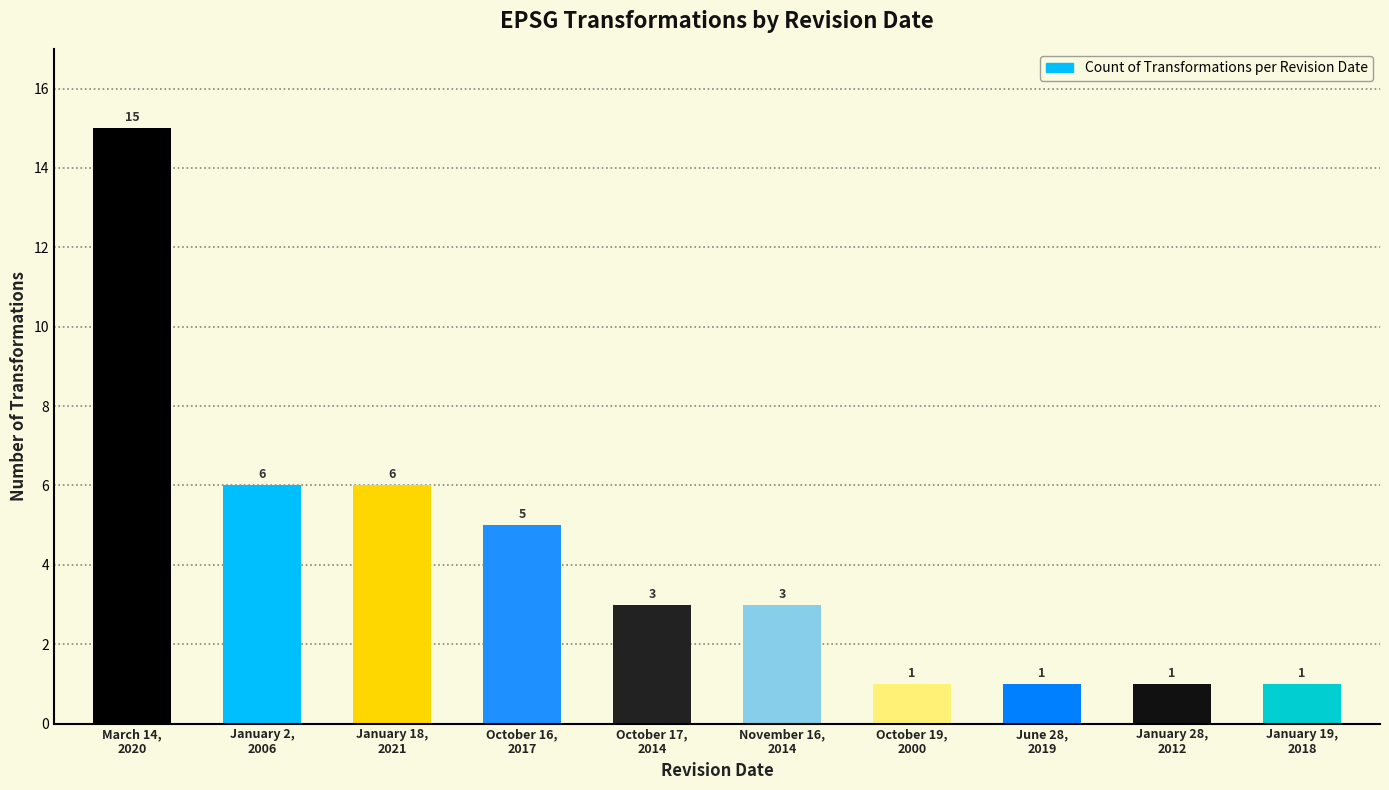

Is it true that the value at October 16,
2017 is 5?

True